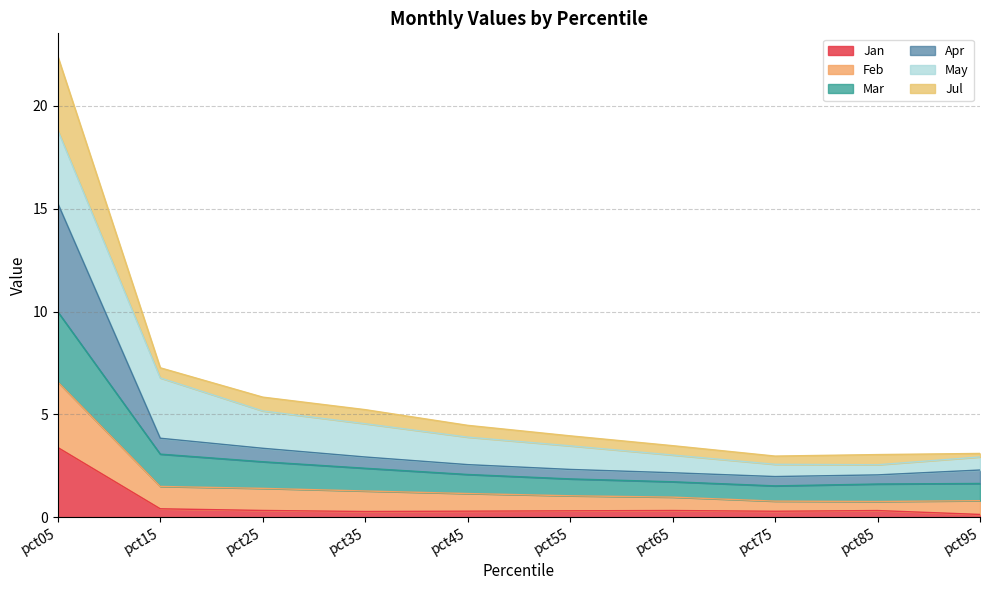

At which category is the sum across all series the highest?

pct05